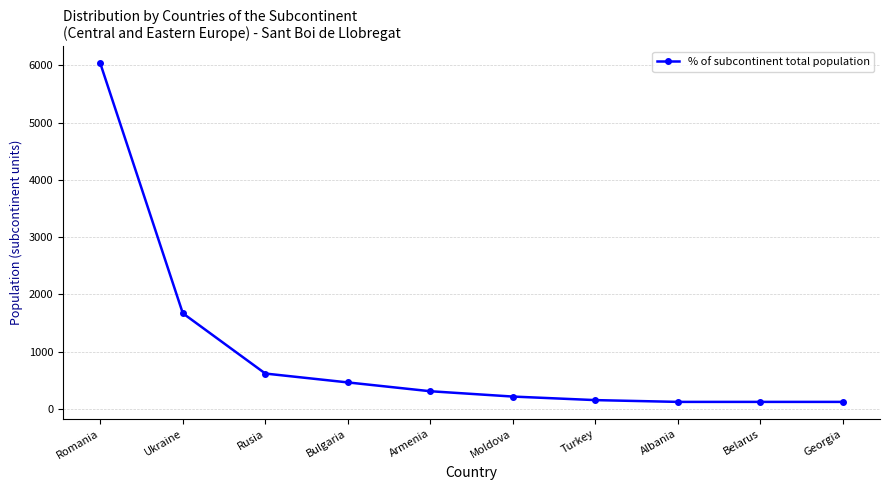

What is the change in value from Romania to Bulgaria?

-5573